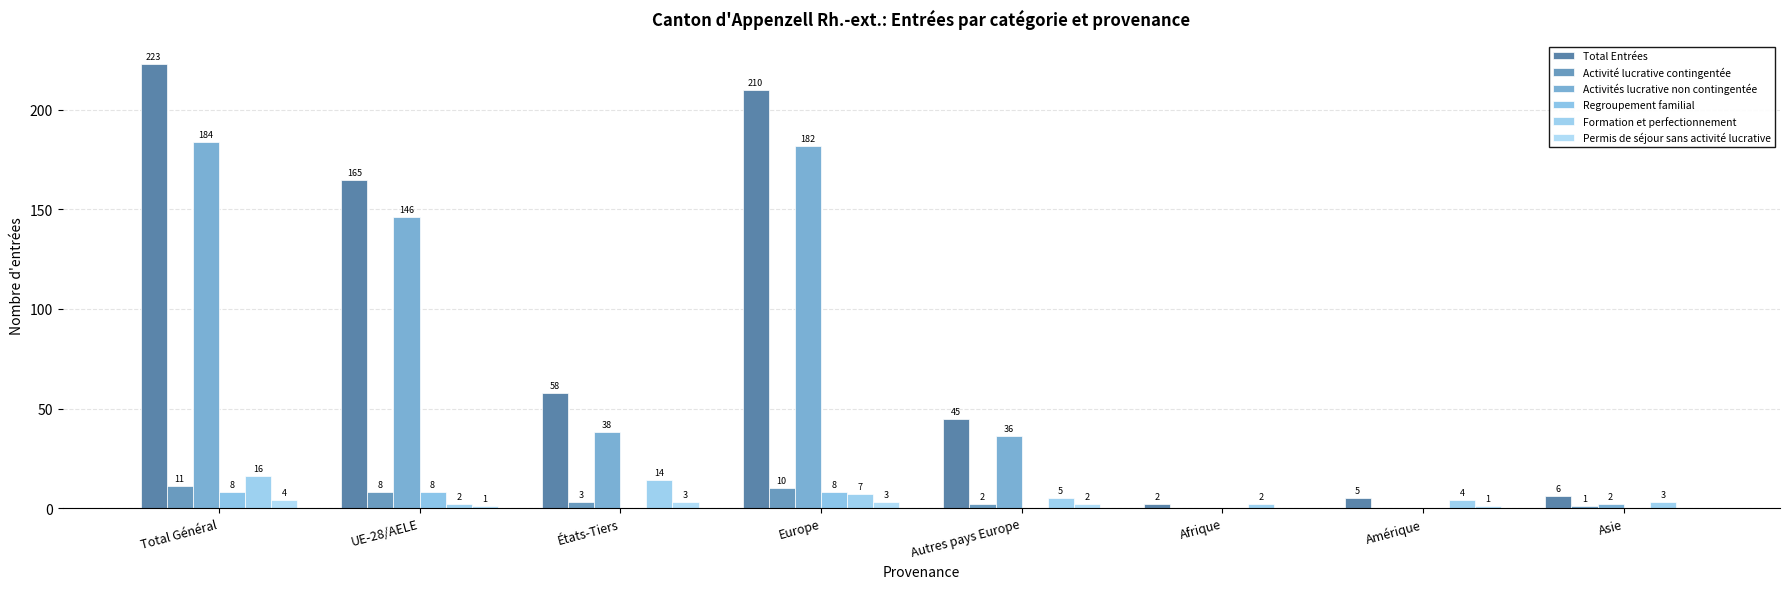

How many values in the Regroupement familial series exceed 0?

3